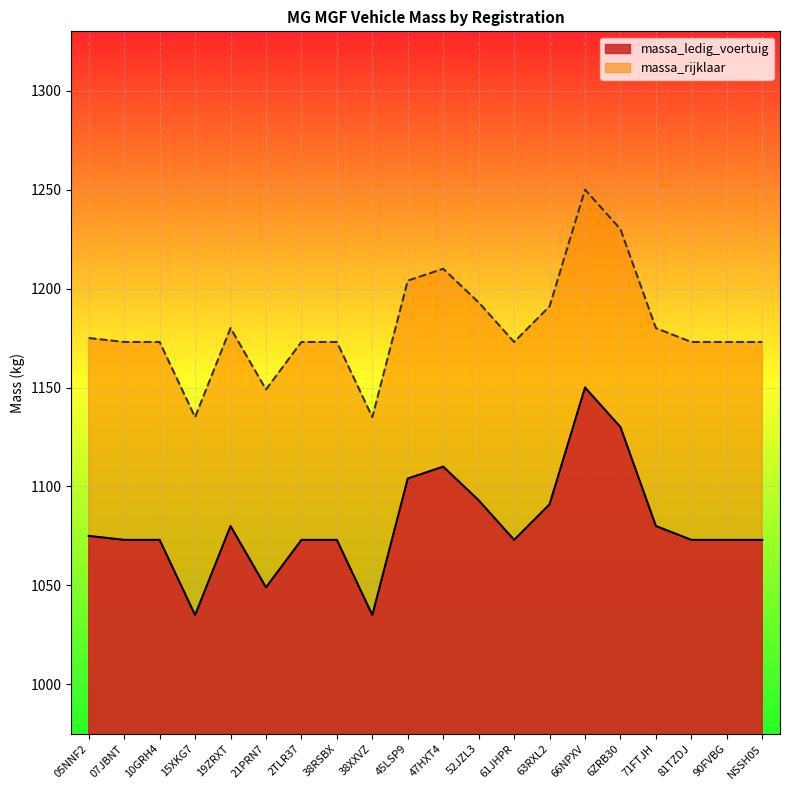

How many interior local peaks does the massa_ledig_voertuig series have?

3